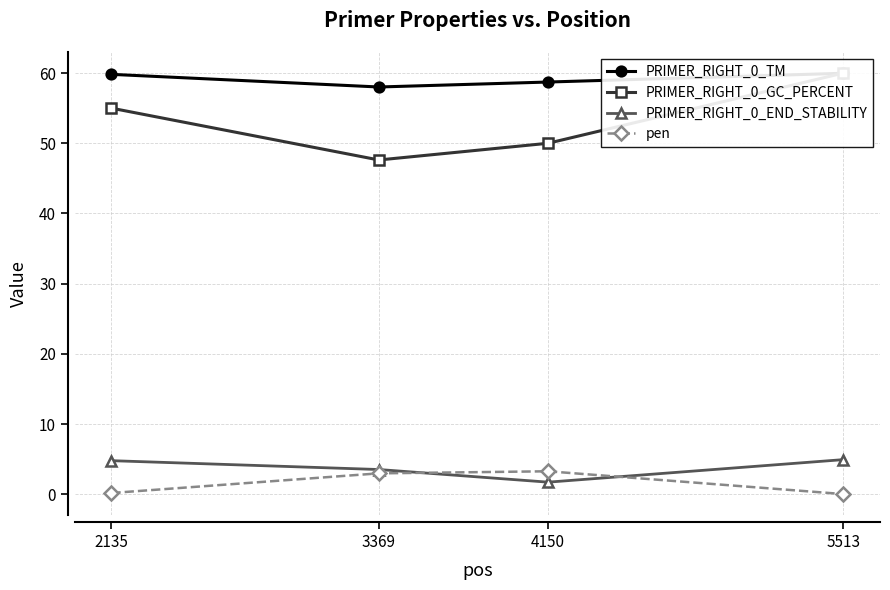

At how many categories does at least one series exceed 33?

4